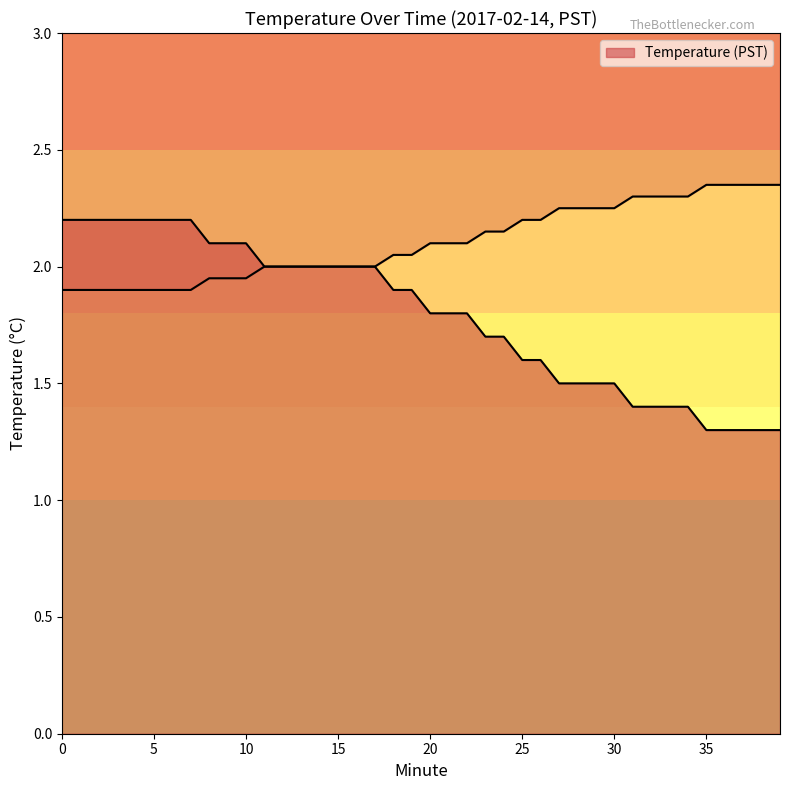

Approximately how many times larger is the value at 1 compared to 12?

1.1